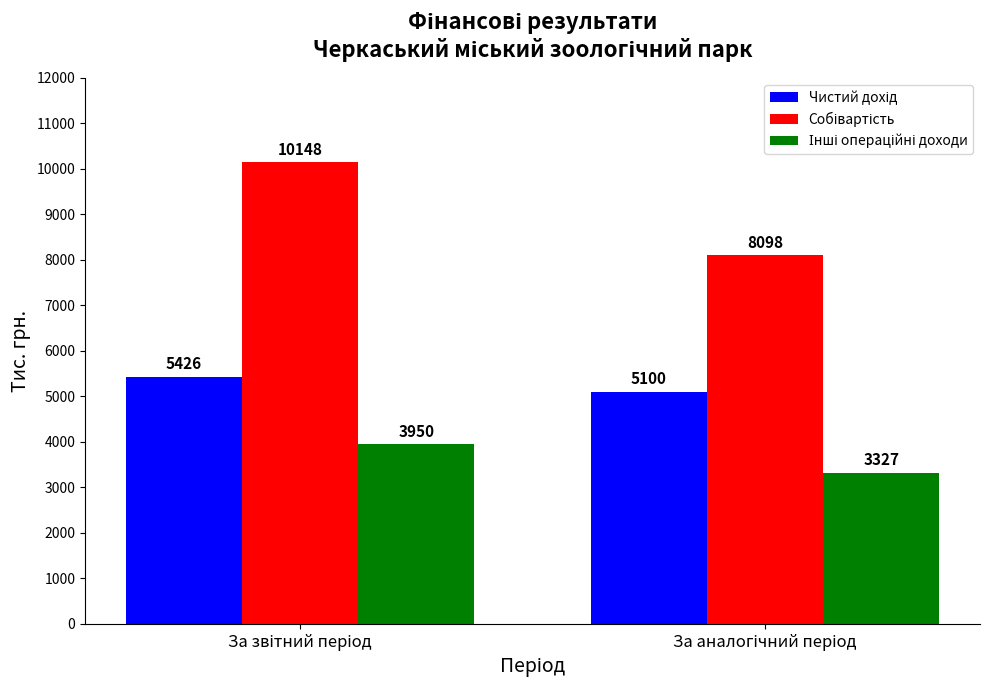

What is the minimum value shown in the chart?

3327